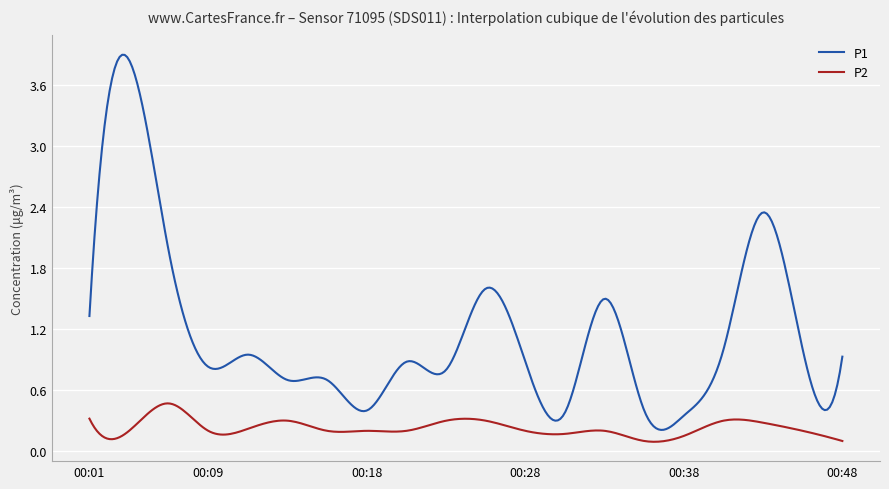

What is the maximum value shown in the chart?

3.9